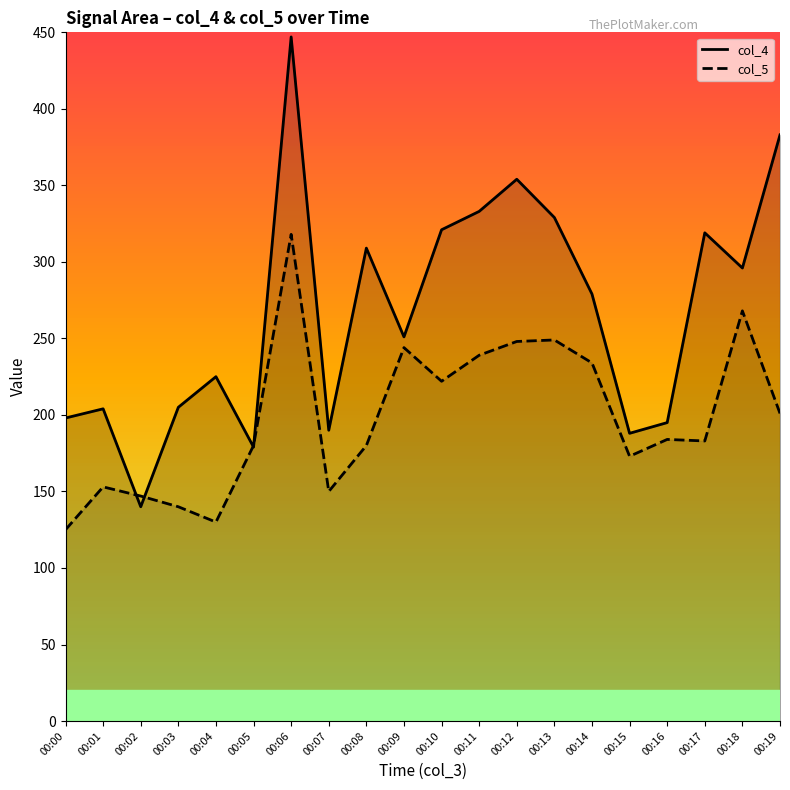

Reading left to right, what are all the values shown in this chart?

col_4 line: 198	204	140	205	225	179	447	190	309	251	321	333	354	329	279	188	195	319	296	383
col_5 line: 125	153	147	140	130	180	318	150	180	244	222	239	248	249	234	173	184	183	268	201